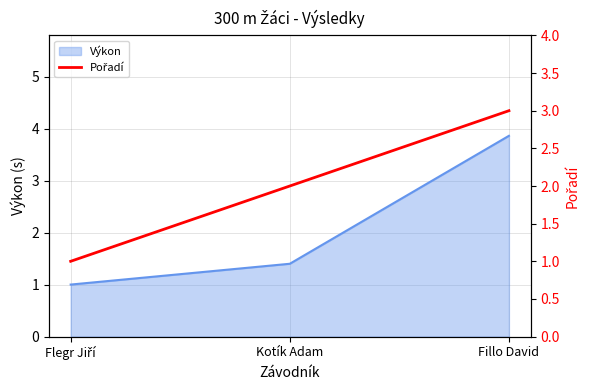

True or false: Výkon has a value of 1.0 at Fillo David.

False